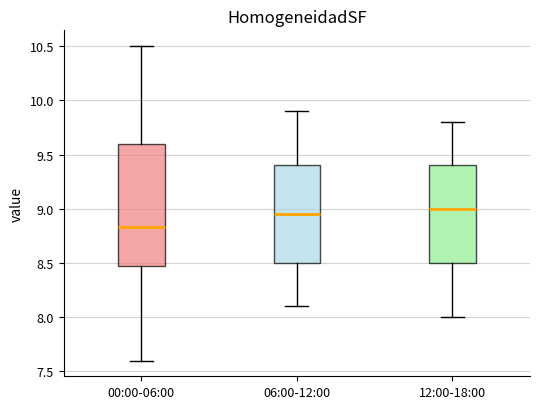

Which box has the highest median line?

12:00-18:00